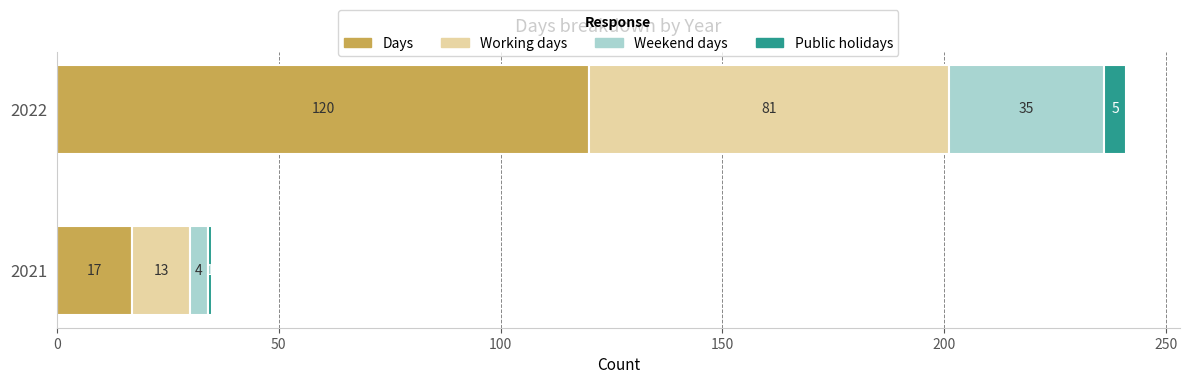

What is the total value across all series at 2021?

35